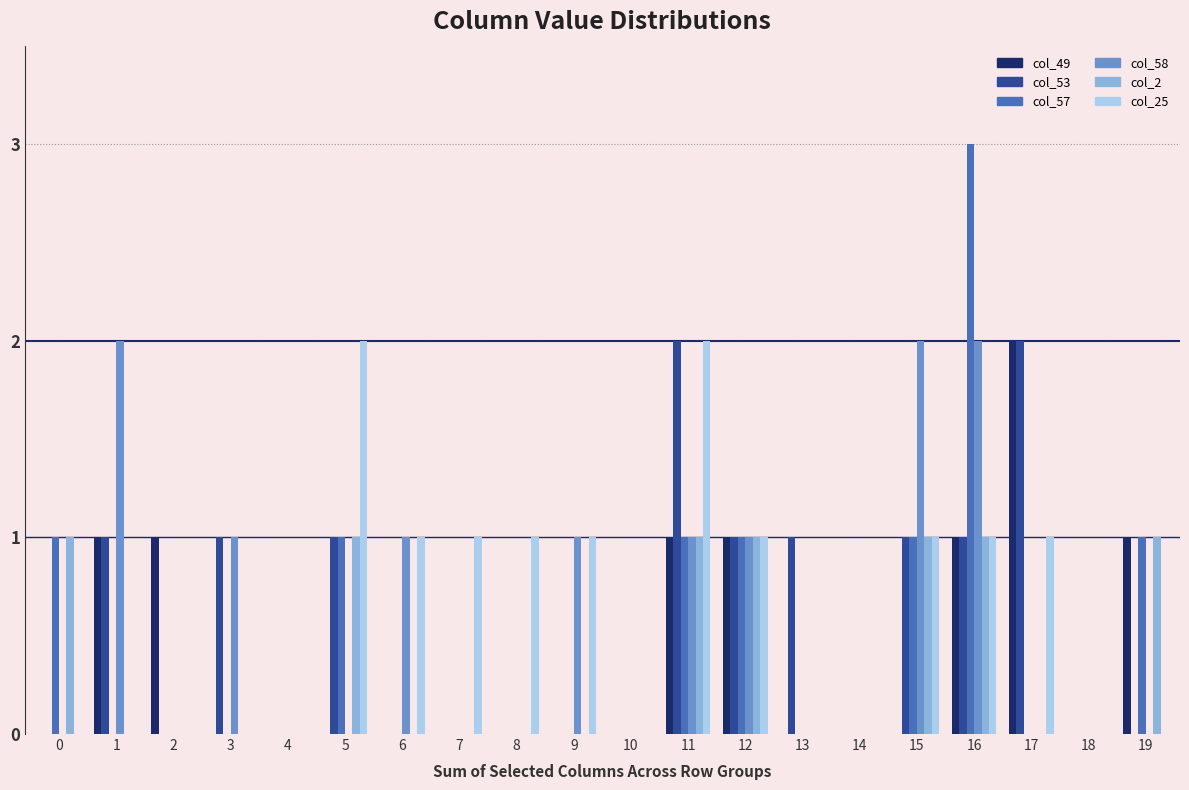

Is it true that col_49 equals 0 at 4?

True